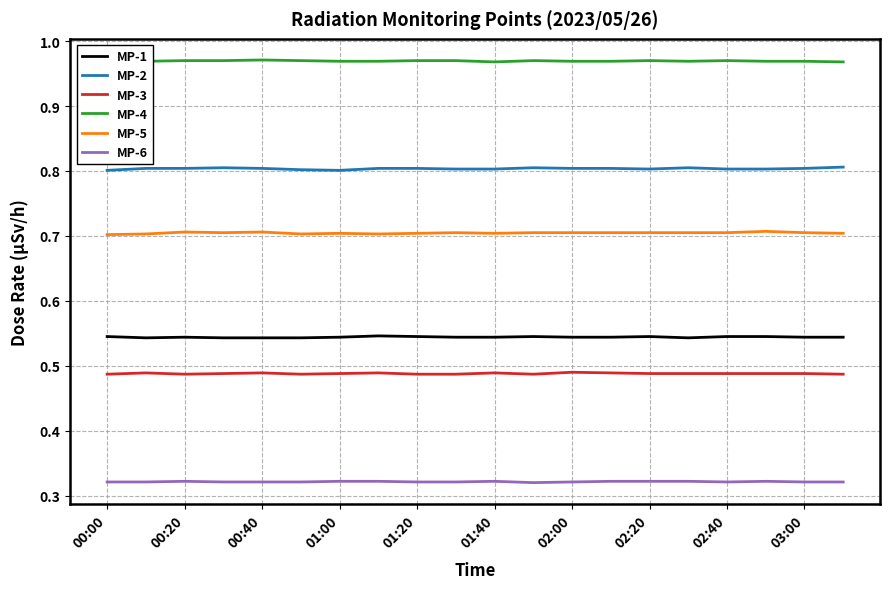

Which series has the largest total across all categories?

MP-4